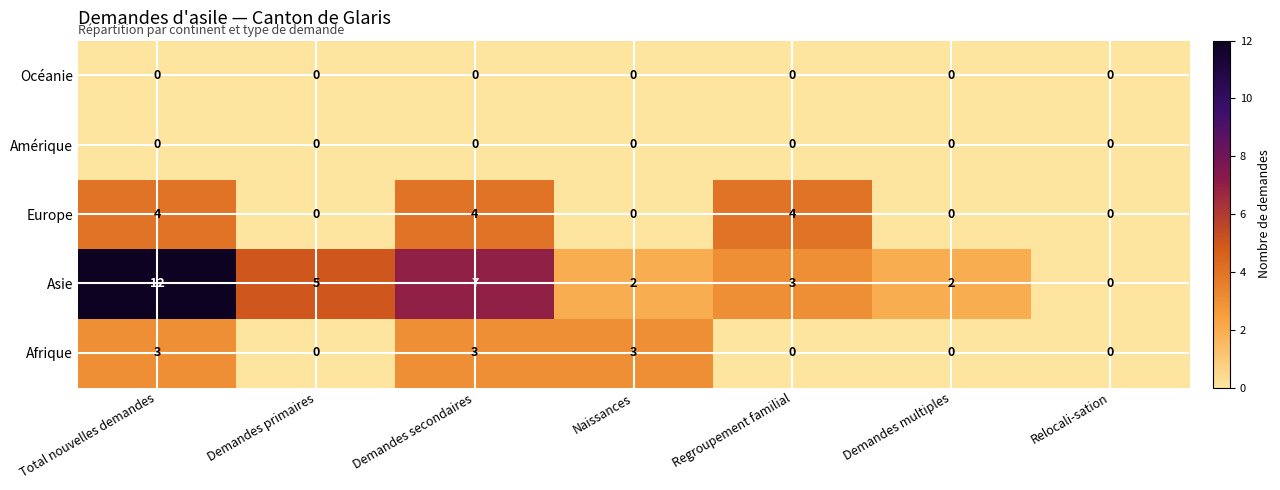

Which label corresponds to the largest value in the chart?

Total nouvelles demandes